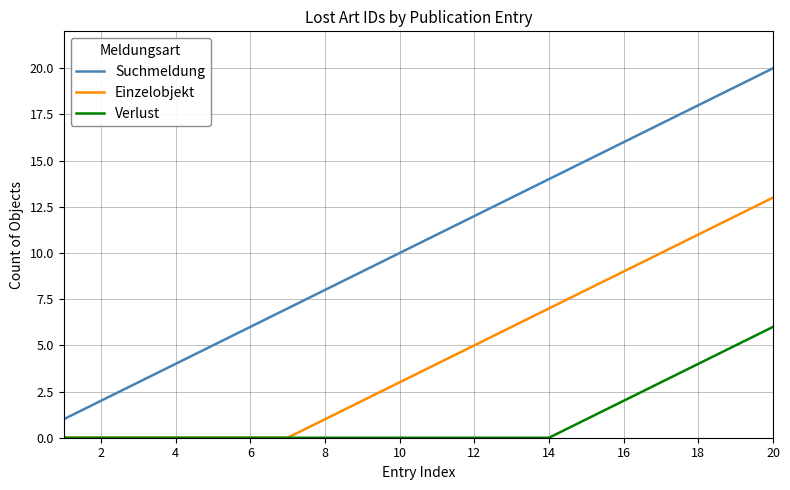

Rank the series by their maximum value, from lowest to highest.

Verlust, Einzelobjekt, Suchmeldung